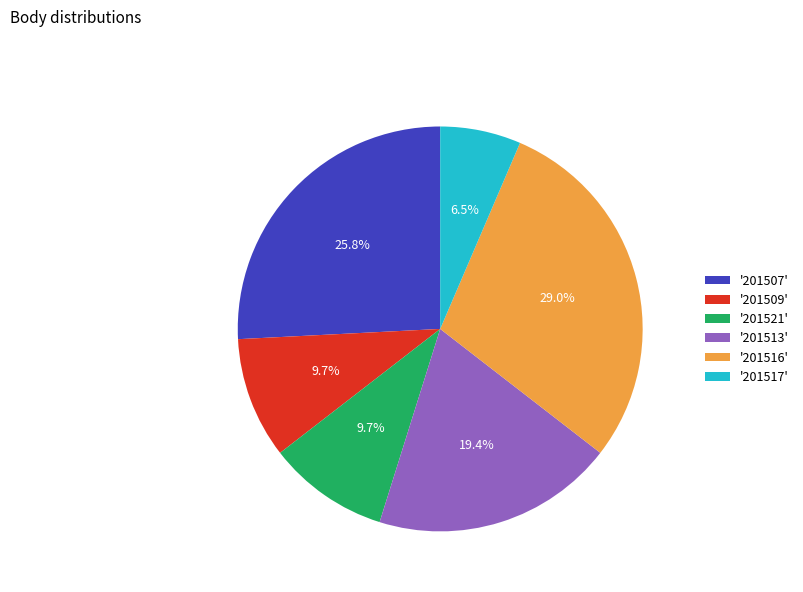

How many segments does this pie chart have?

6